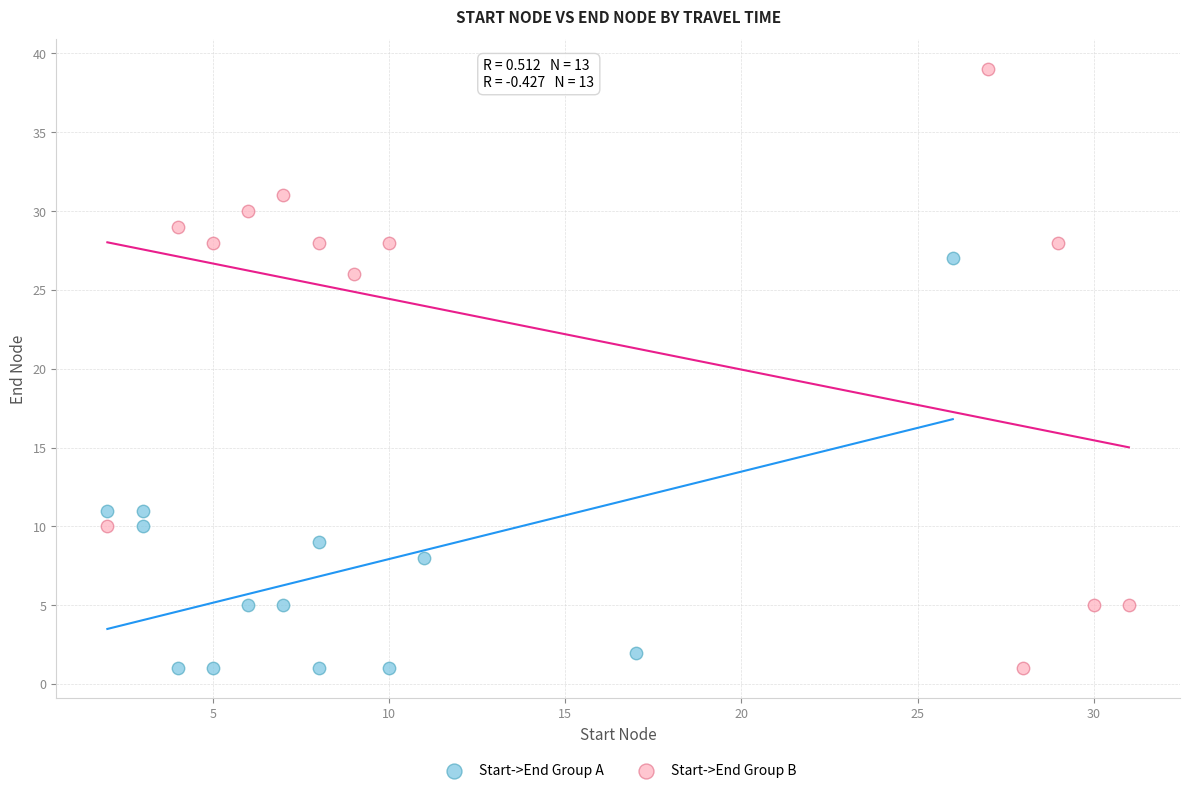

What are all the series names shown in the legend?

Start->End Group A, Start->End Group B